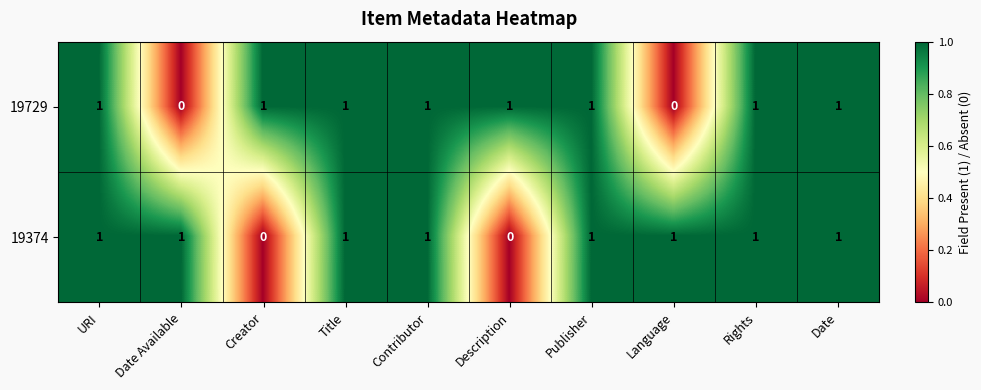

At how many categories does at least one series exceed 0?

10